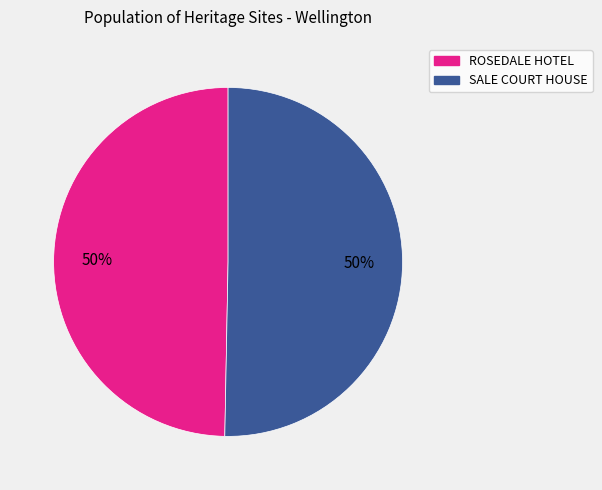

How many segments does this pie chart have?

2